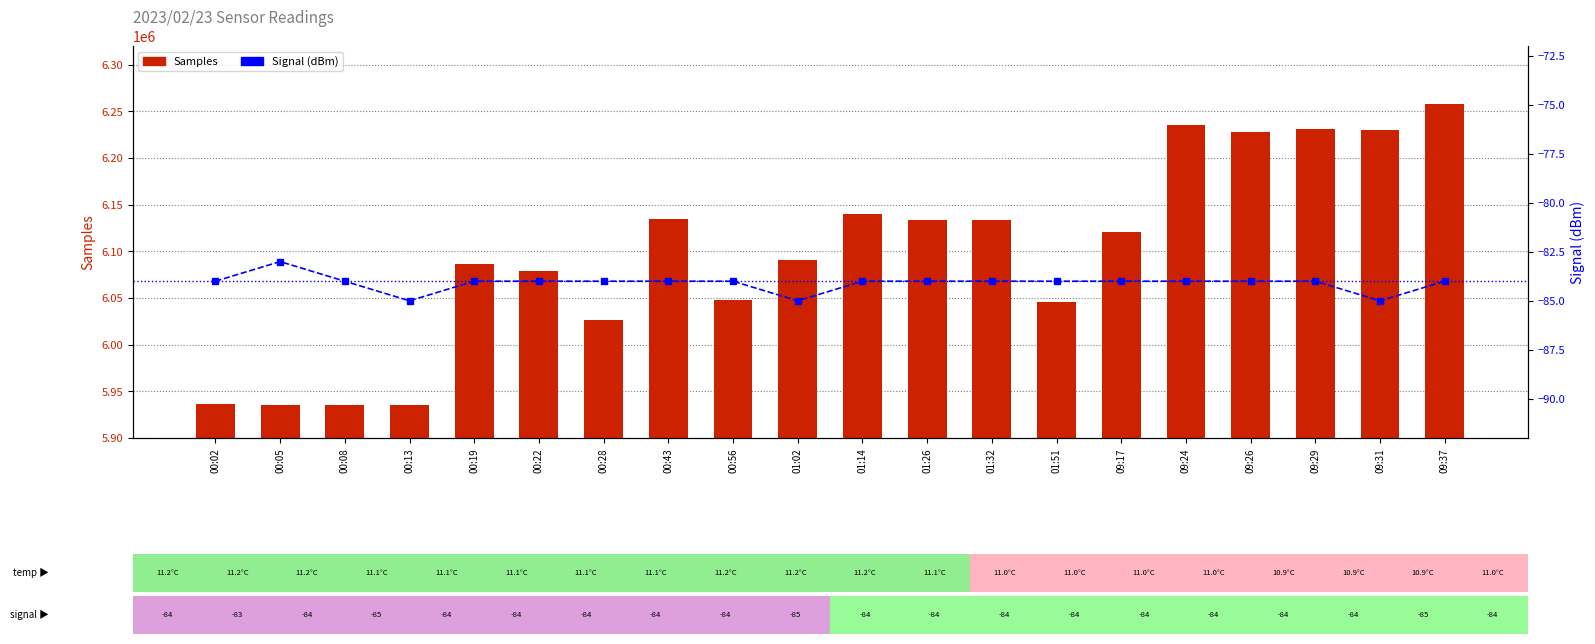

Reading right to left, list all the values displayed in this chart.

Samples: 09:37=6257489	09:31=6230157	09:29=6230946	09:26=6227500	09:24=6235359	09:17=6120831	01:51=6045646	01:32=6133602	01:26=6133615	01:14=6139822	01:02=6091189	00:56=6048213	00:43=6134714	00:28=6026844	00:22=6078410	00:19=6085909	00:13=5935042	00:08=5935358	00:05=5935696	00:02=5936412
Signal: 09:37=-84	09:31=-85	09:29=-84	09:26=-84	09:24=-84	09:17=-84	01:51=-84	01:32=-84	01:26=-84	01:14=-84	01:02=-85	00:56=-84	00:43=-84	00:28=-84	00:22=-84	00:19=-84	00:13=-85	00:08=-84	00:05=-83	00:02=-84